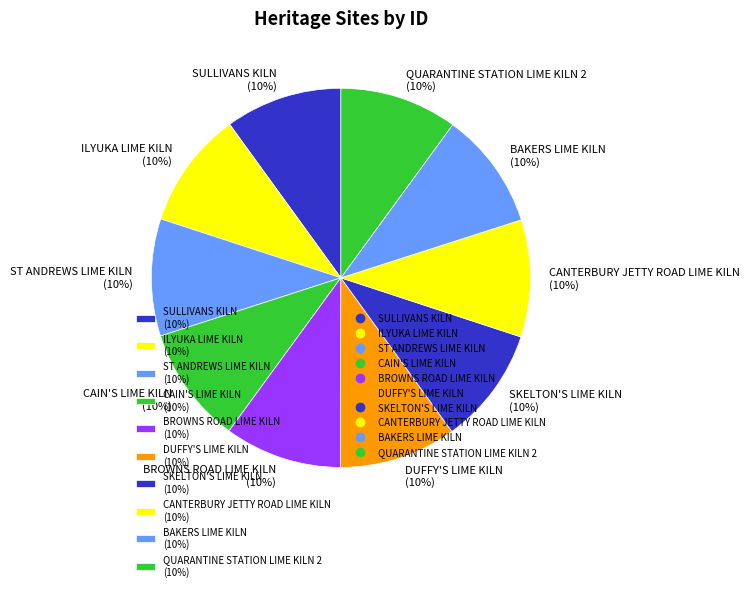

Is the sum of DUFFY'S LIME KILN (10%) and ILYUKA LIME KILN (10%) greater than half?

No